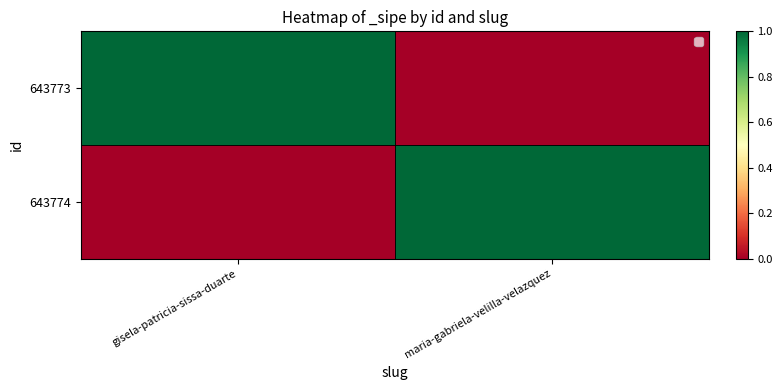

At how many categories does at least one series exceed 0?

2